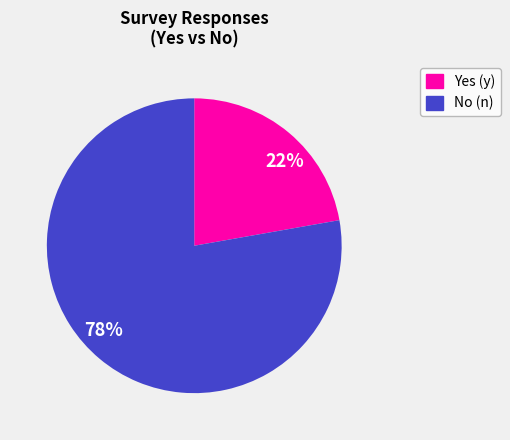

Which slice is the smallest?

22%